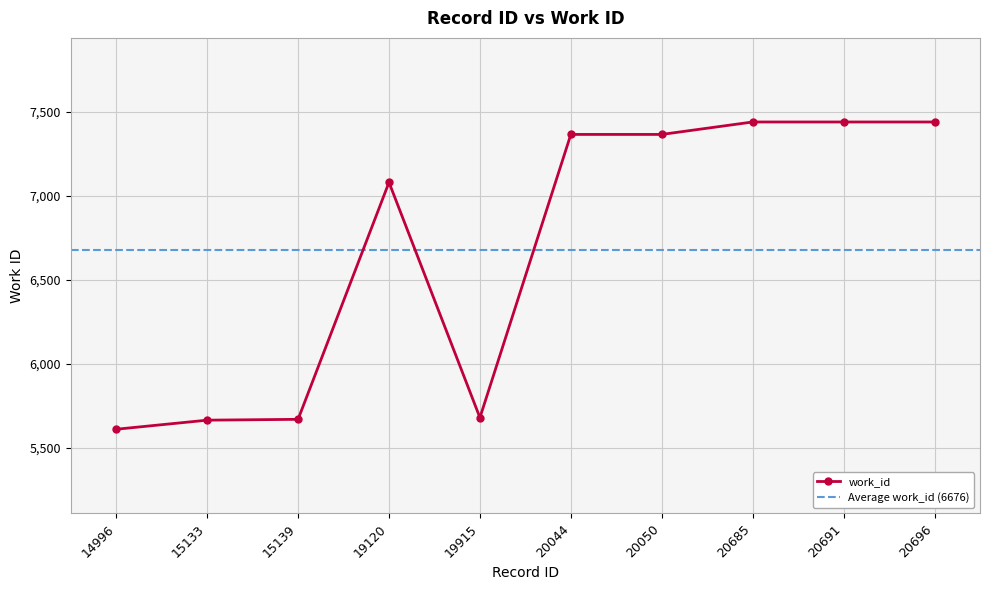

What is the minimum value shown in the chart?

5612